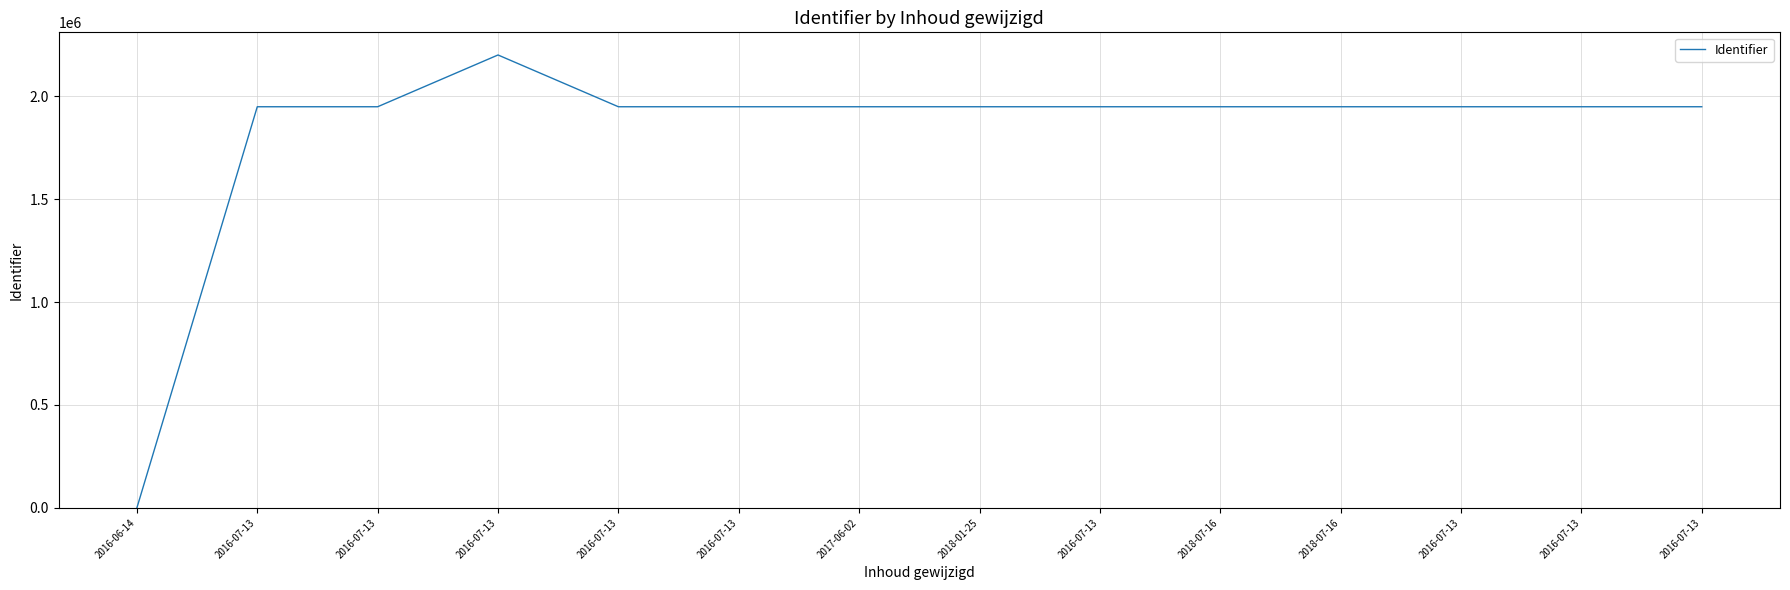

Where does the data first go above 1948844?

2016-07-13